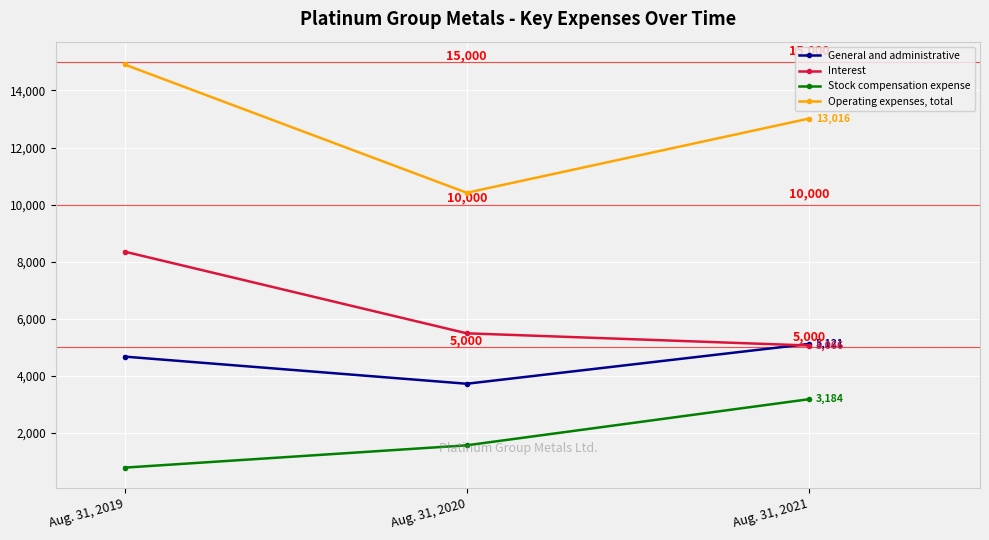

Is this an area chart (filled region under the line)?

No